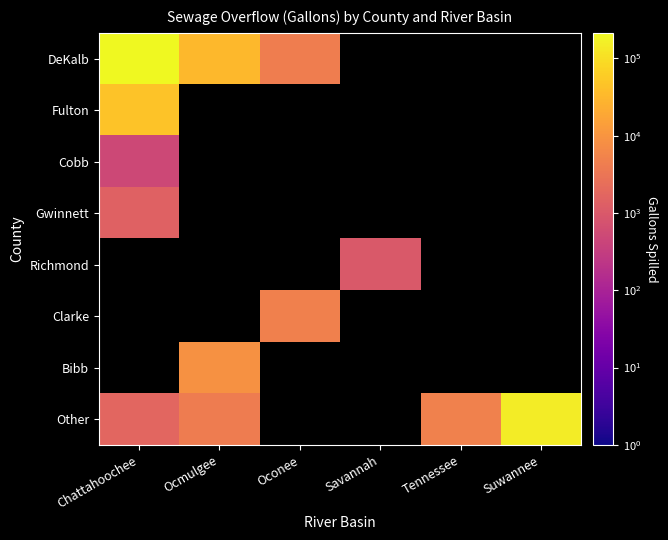

Rank the series by their maximum value, from highest to lowest.

DeKalb, Other, Fulton, Bibb, Clarke, Gwinnett, Richmond, Cobb